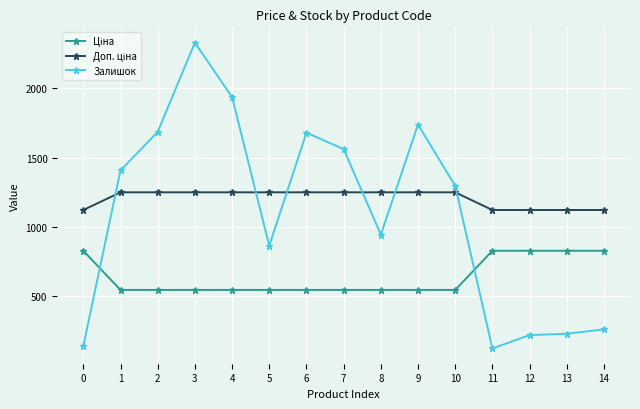

At which category is the sum across all series the highest?

3